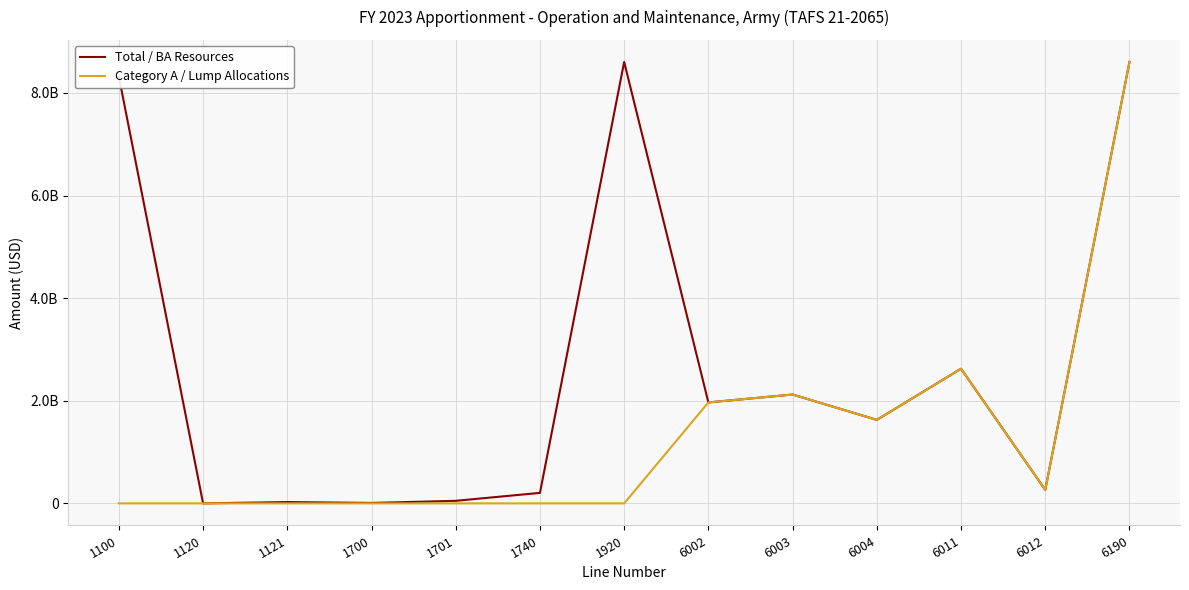

The Total / BA Resources series shows 2121488000 at 6003. True or false?

True